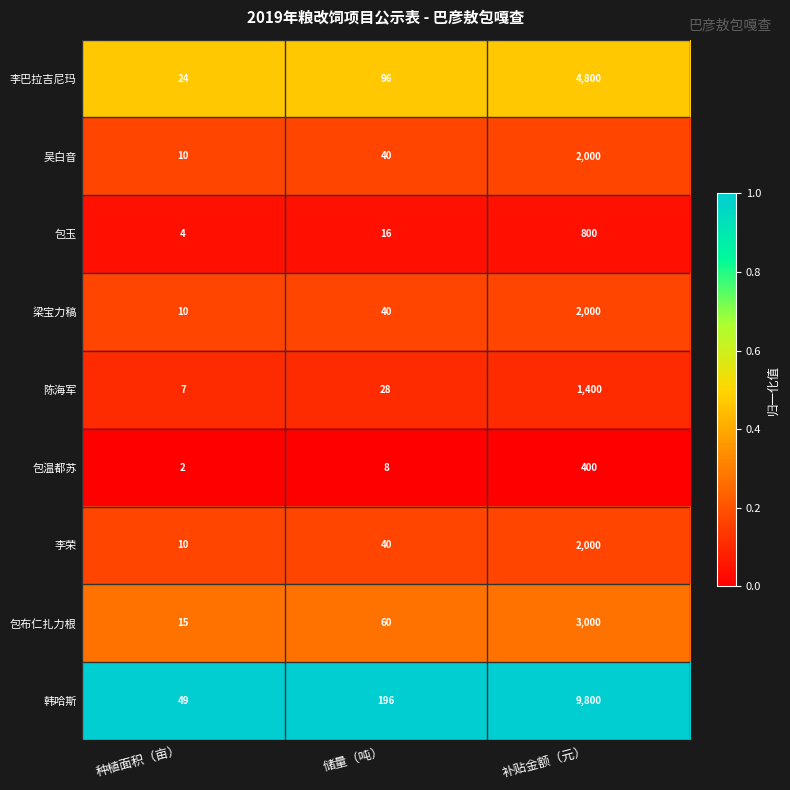

Which series has the largest range (max minus min)?

韩哈斯